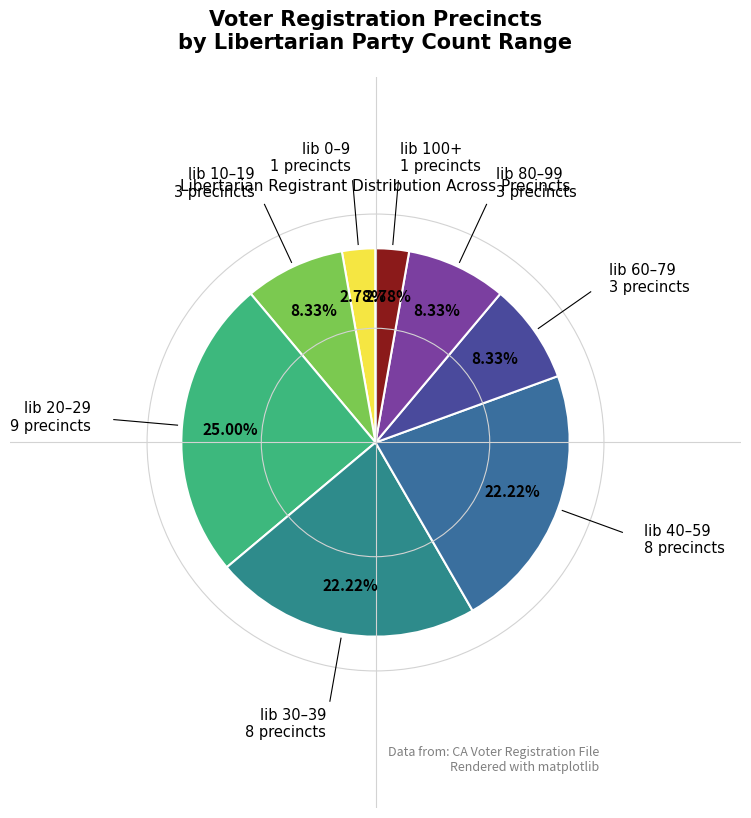

How many segments does this pie chart have?

8